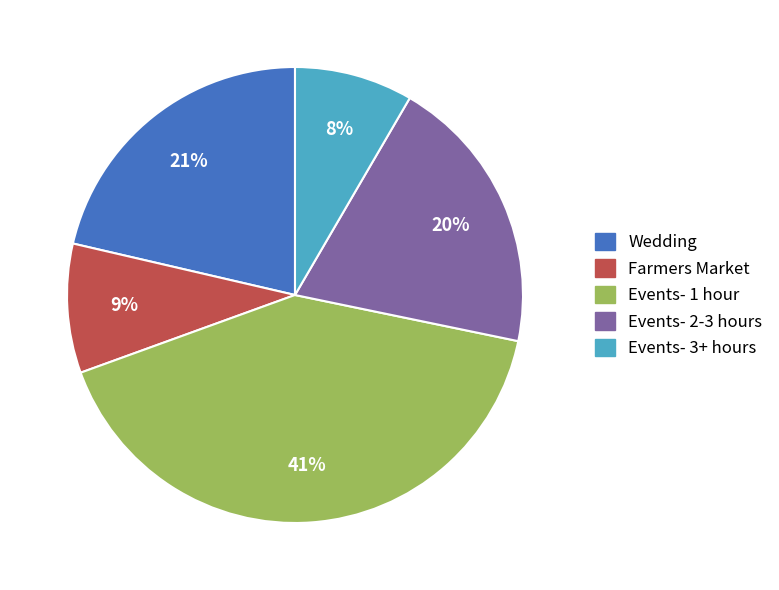

Which category has the smallest portion of the pie?

Events- 3+ hours